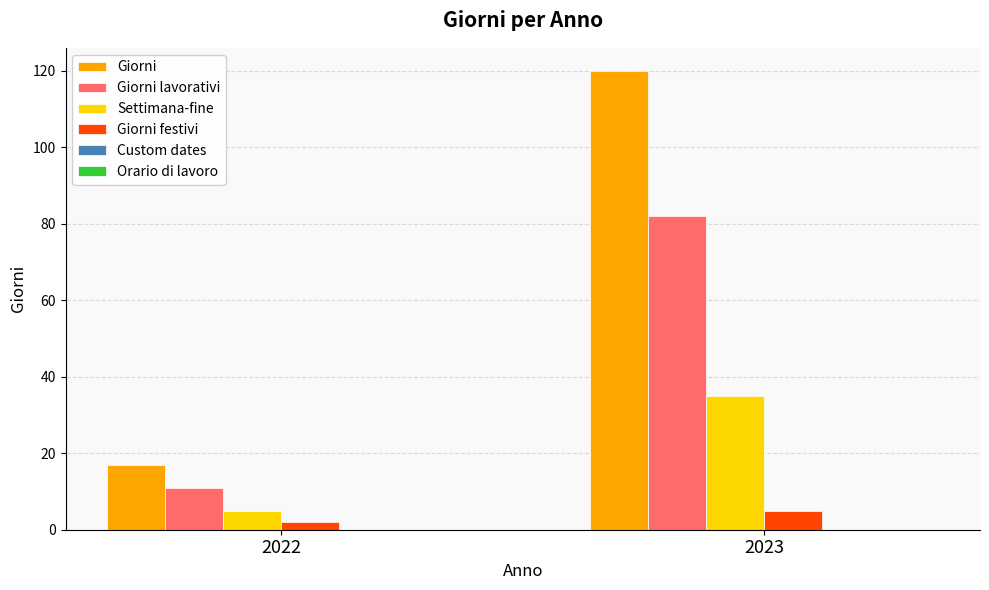

The value of Settimana-fine at 2022 is 5. True or false?

True